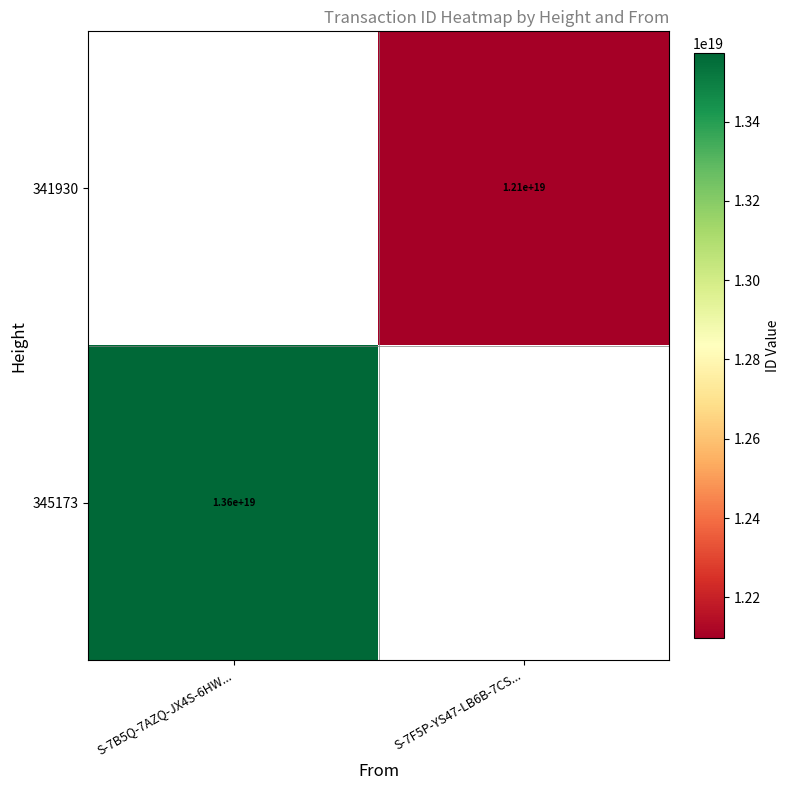

Which category has the lowest value across all series?

S-7B5Q-7AZQ-JX4S-6HW...